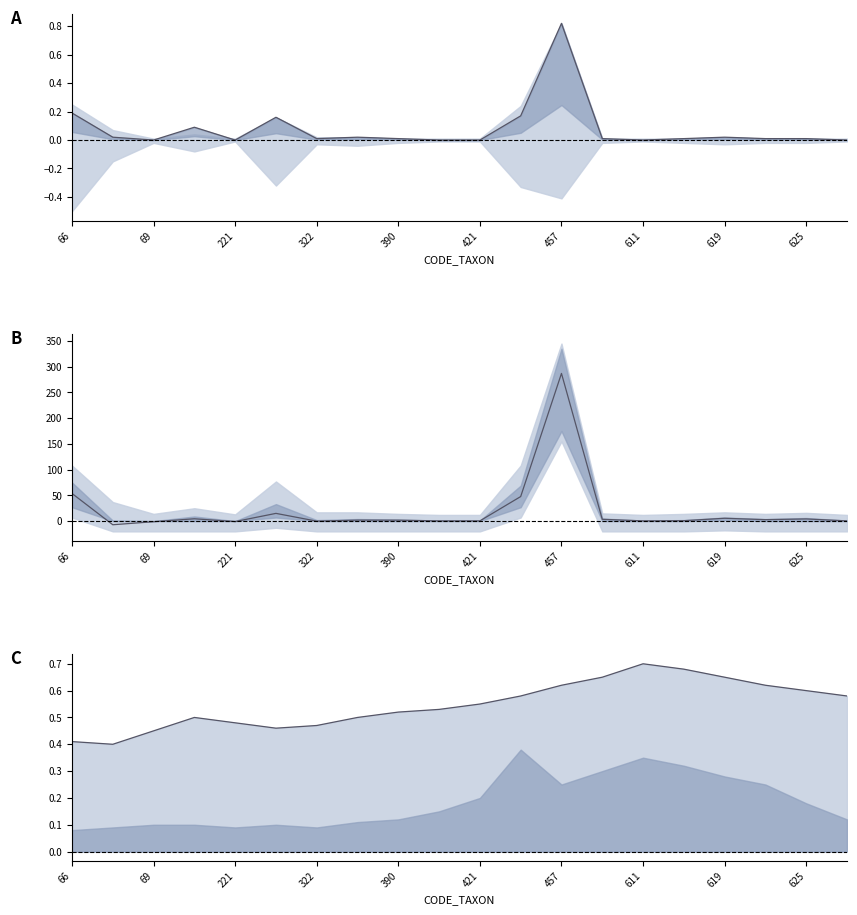

What is the difference between the maximum and minimum values in the Trend series?

0.3